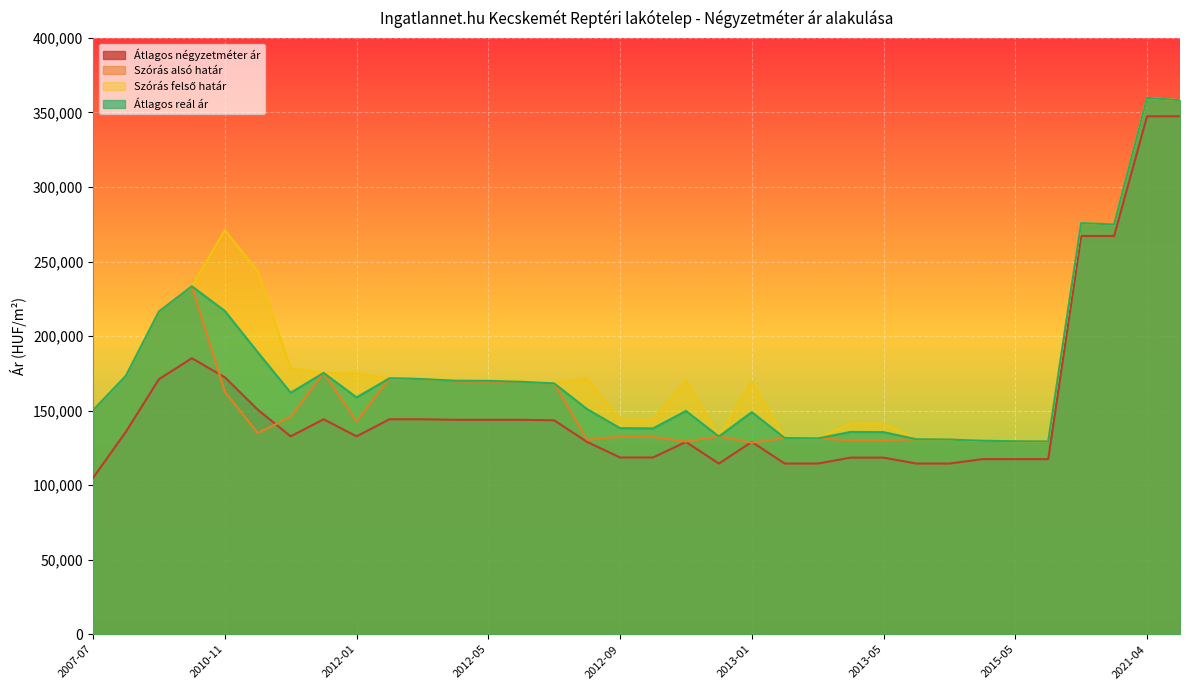

The value of Átlagos négyzetméter ár at 2015-04 is 117460. True or false?

True